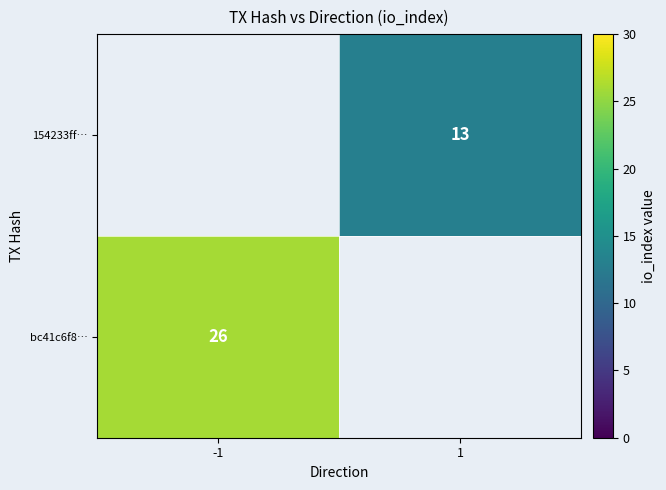

Is the value of bc41c6f8… at -1 greater than the value of 154233ff… at 1?

Yes